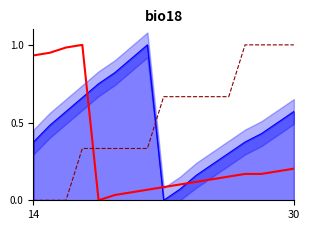

What is the total value across all series at 14?

0.9